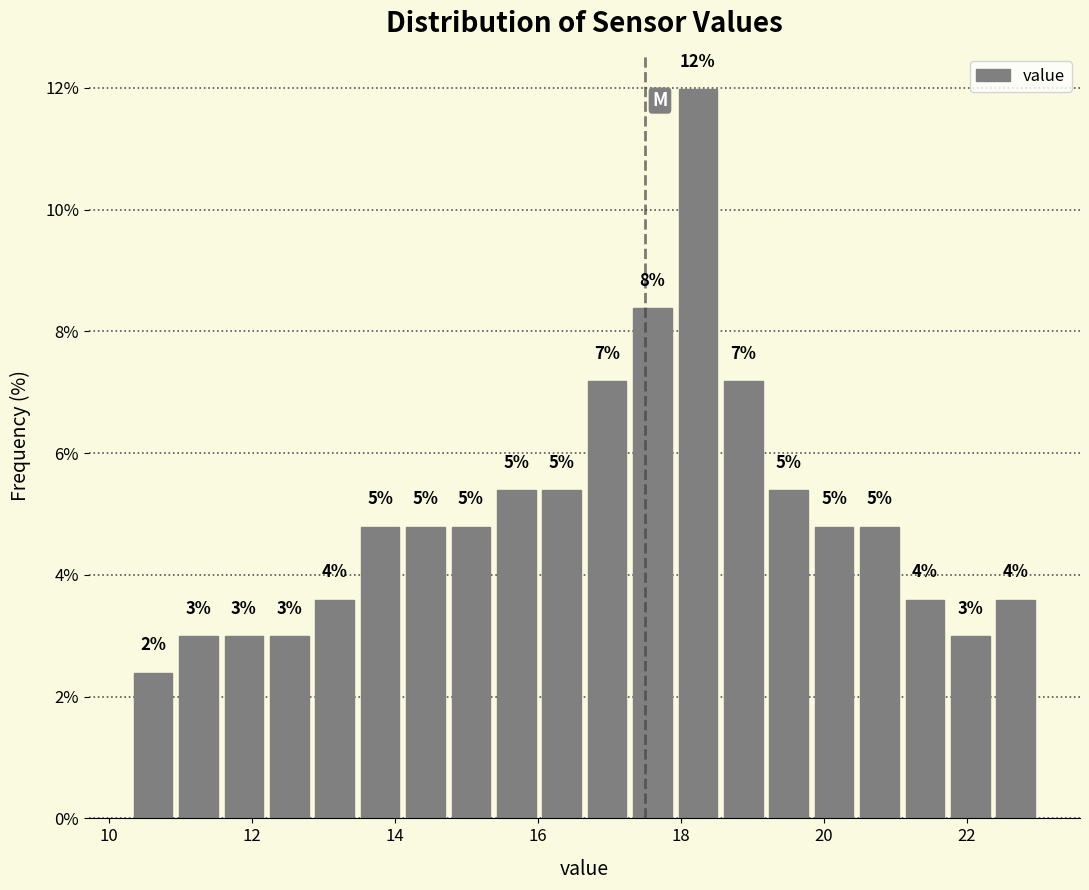

Read against the x-axis, roughly where is the centre of the tallest bar?

18.2